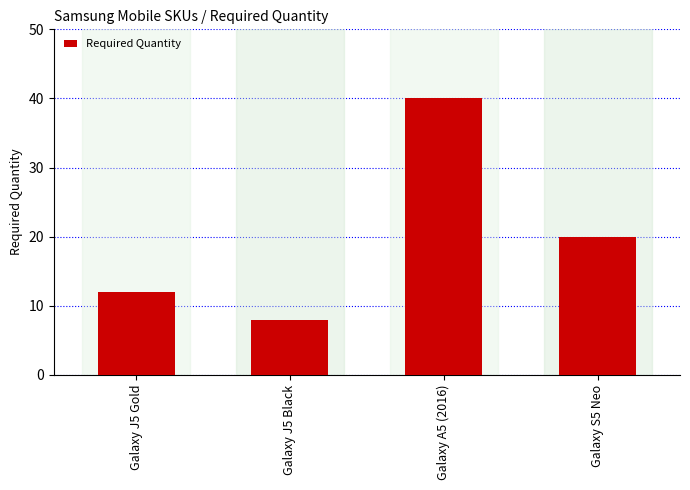

True or false: the data shows 12 at Galaxy J5 Black.

False